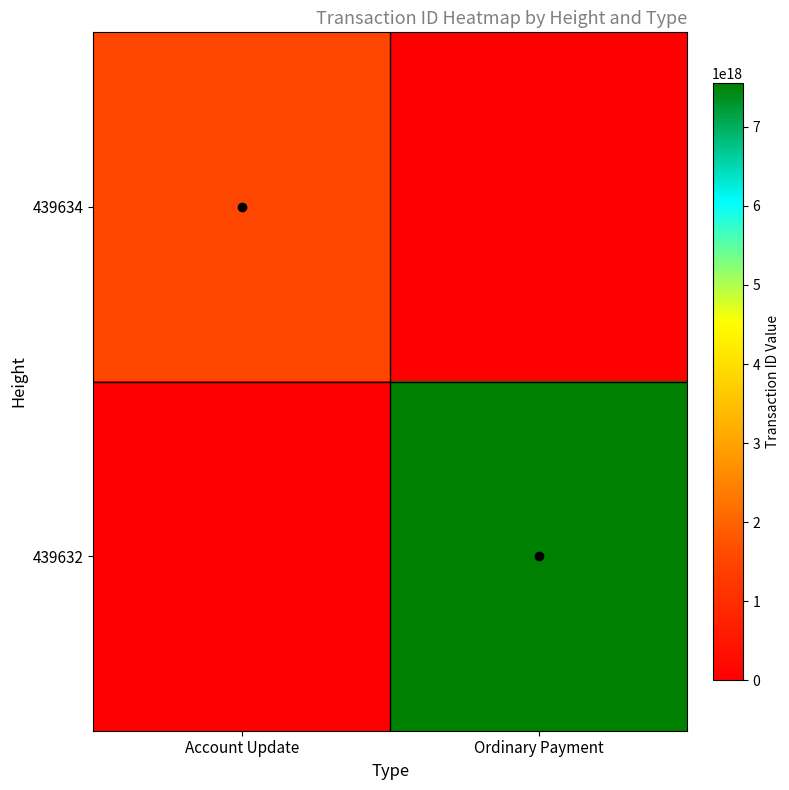

What is the greatest value displayed?

7558594458542617600